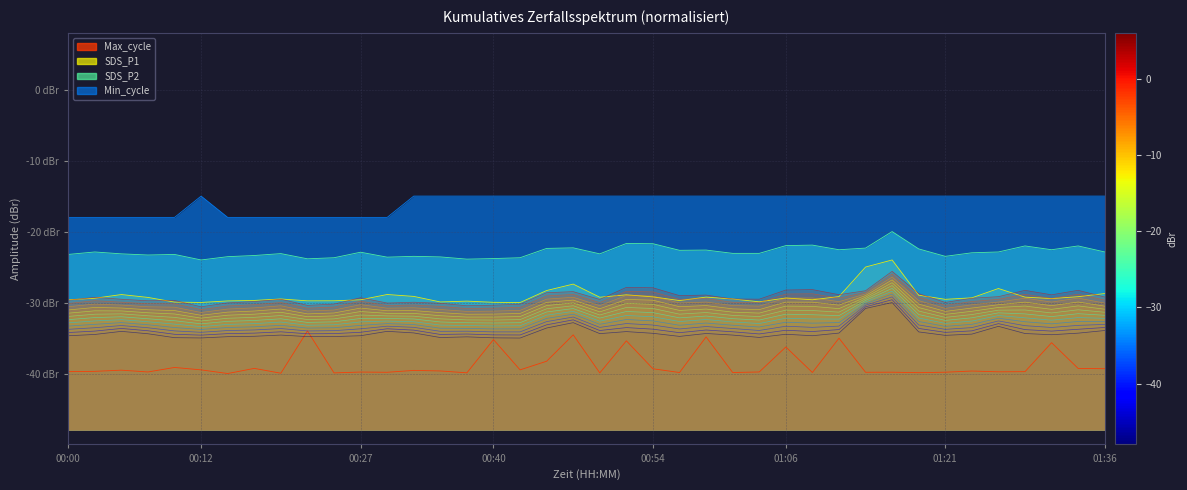

True or false: Min_cycle and SDS_P1 cross at least once.

False